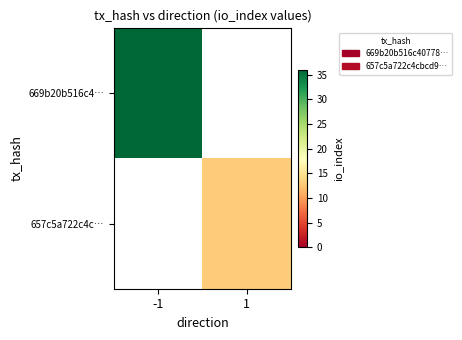

The value of 657c5a722c4c… at 1 is 13.0. True or false?

True